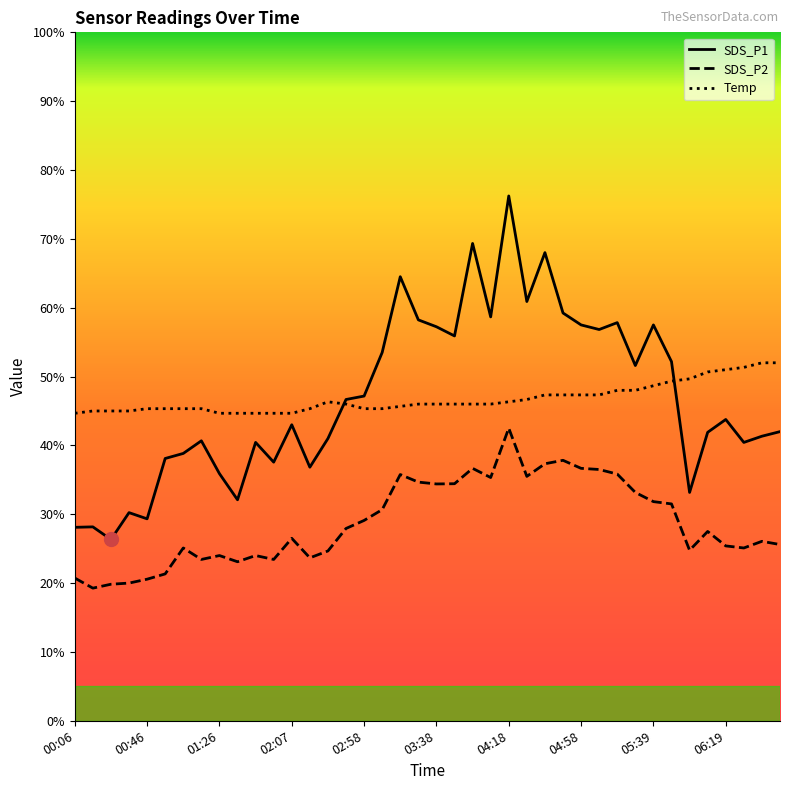

What is the label of the 18th point from the left?

03:08